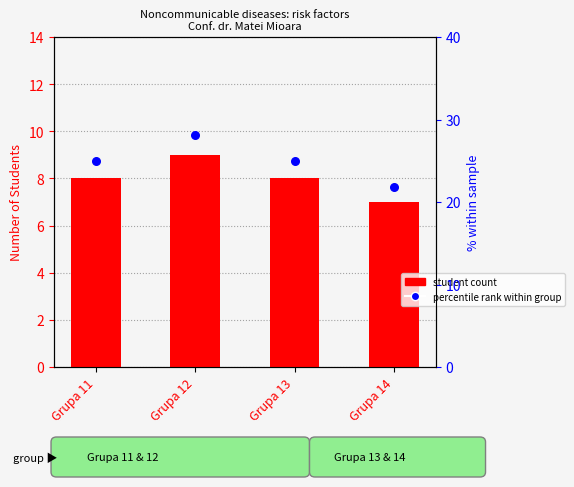

At which category is the sum across all series the highest?

Grupa 12